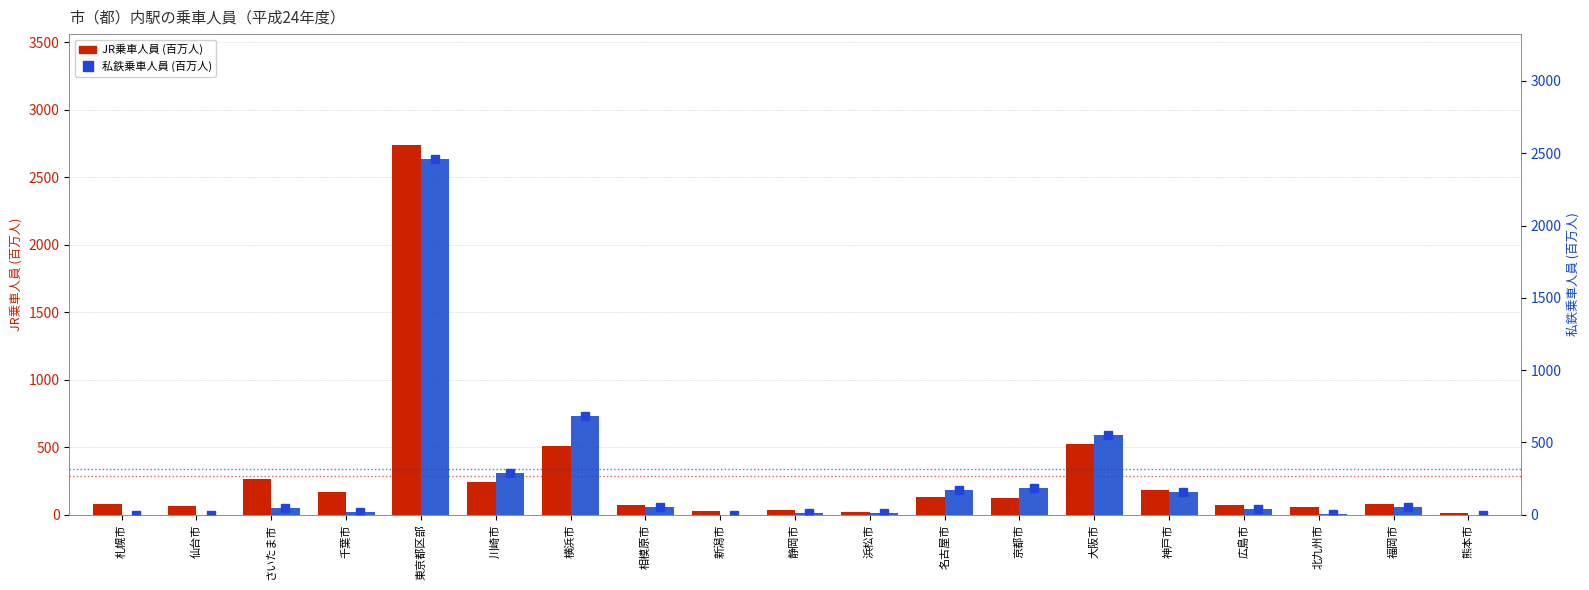

What is the value of the 私鉄乗車人員 (百万人) bar at the 6th from the left?

289.6